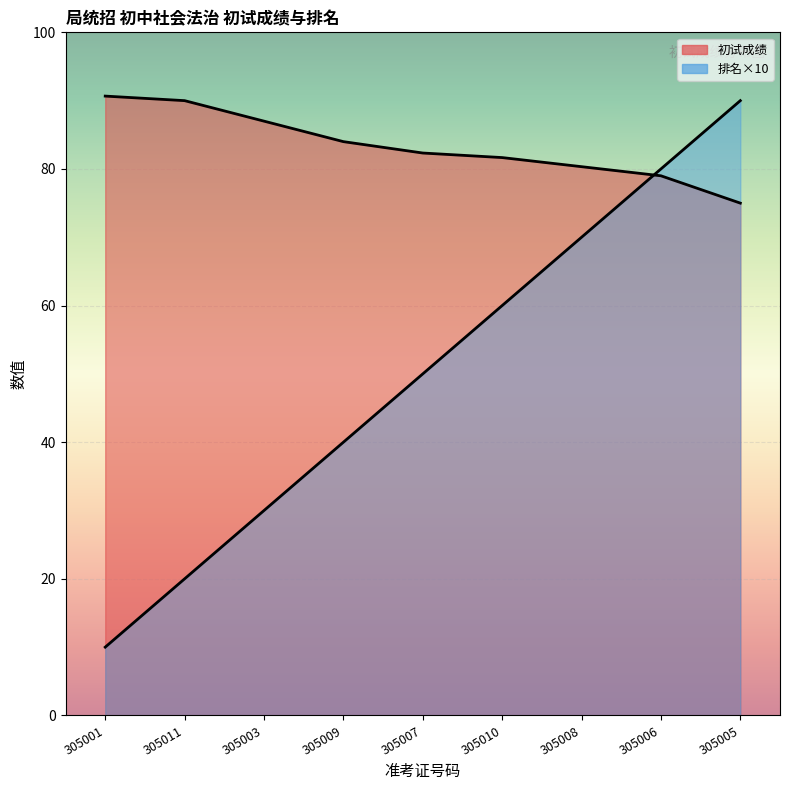

How many lines are shown in the chart?

2